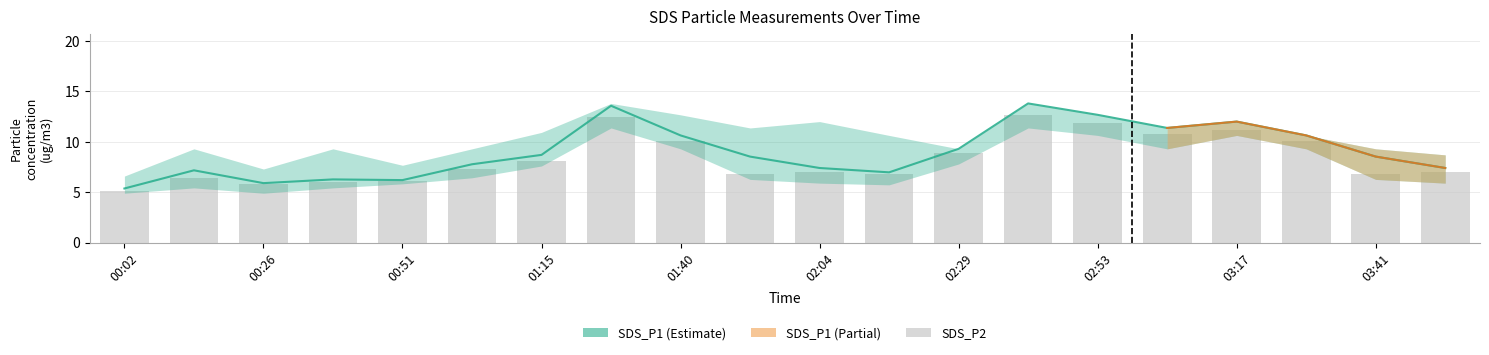

Which label corresponds to the smallest value in the chart?

00:02